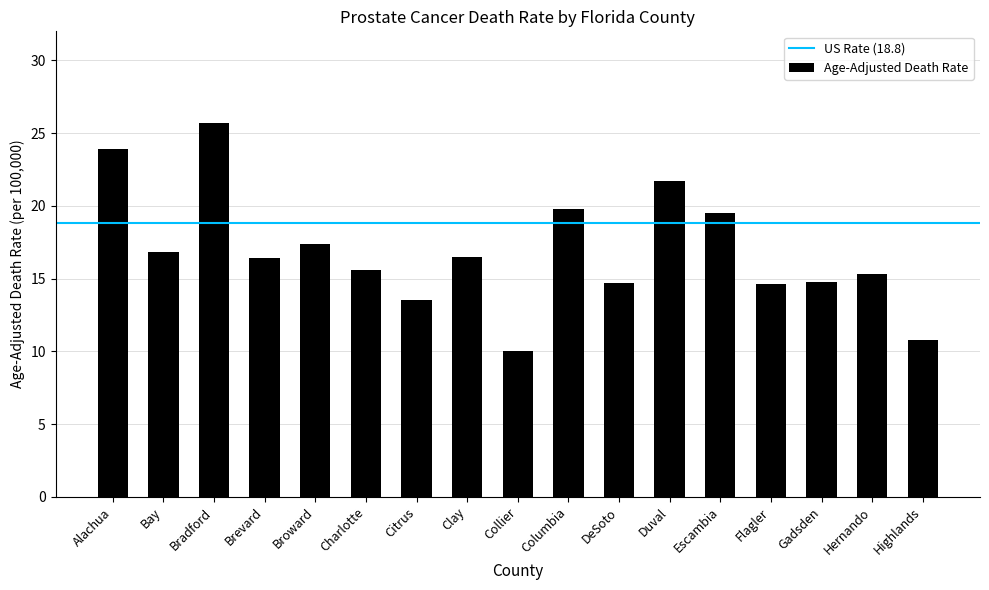

How many values exceed 16?

9